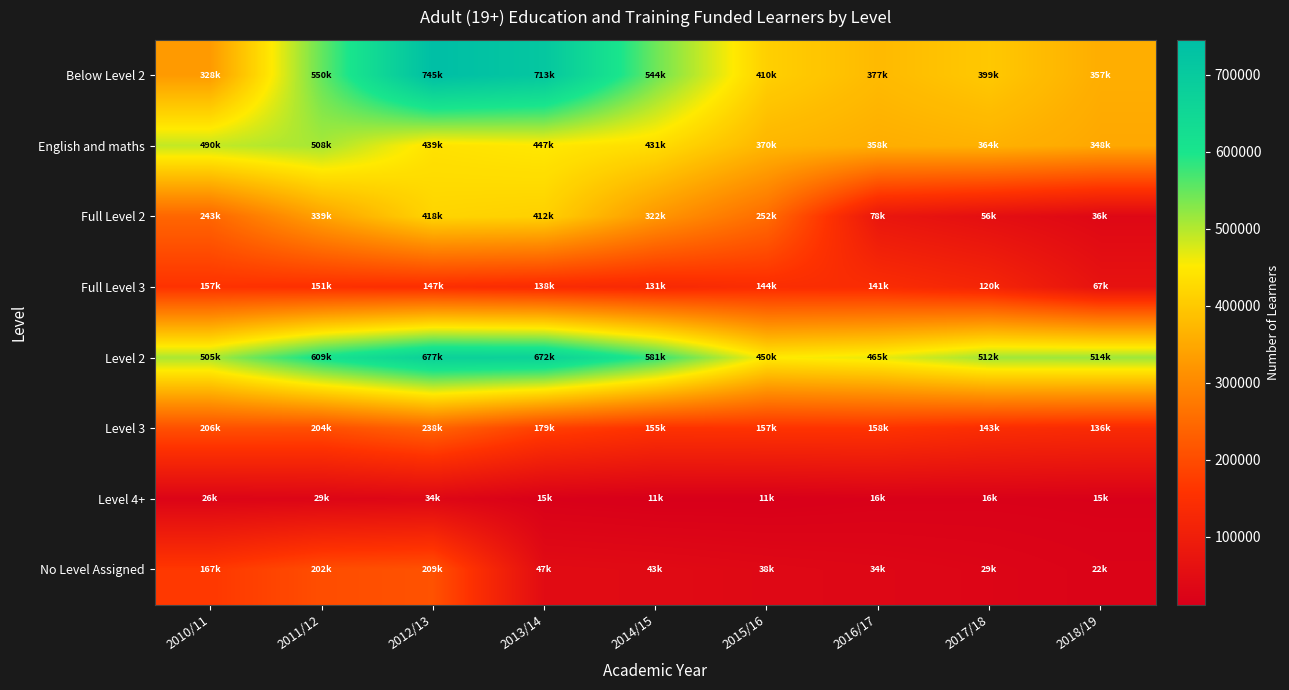

Reading left to right, transcribe all the data shown in this chart.

Below Level 2: 2010/11=328000	2011/12=550500	2012/13=745300	2013/14=713800	2014/15=544600	2015/16=410400	2016/17=377200	2017/18=399000	2018/19=357700
English and maths: 2010/11=490200	2011/12=508400	2012/13=439000	2013/14=447700	2014/15=431500	2015/16=370300	2016/17=358400	2017/18=364000	2018/19=348500
Full Level 2: 2010/11=243200	2011/12=339300	2012/13=418900	2013/14=412800	2014/15=322500	2015/16=252800	2016/17=78300	2017/18=56300	2018/19=36100
Full Level 3: 2010/11=157300	2011/12=151000	2012/13=147400	2013/14=138100	2014/15=131400	2015/16=144100	2016/17=141400	2017/18=120100	2018/19=67200
Level 2: 2010/11=505900	2011/12=609000	2012/13=677500	2013/14=672700	2014/15=581800	2015/16=450000	2016/17=465800	2017/18=512100	2018/19=514600
Level 3: 2010/11=206300	2011/12=204700	2012/13=238900	2013/14=179600	2014/15=155700	2015/16=157500	2016/17=158700	2017/18=143300	2018/19=136600
Level 4+: 2010/11=26700	2011/12=29900	2012/13=34500	2013/14=15600	2014/15=11900	2015/16=11900	2016/17=16100	2017/18=16900	2018/19=15700
No Level Assigned: 2010/11=167100	2011/12=202900	2012/13=209900	2013/14=47000	2014/15=43800	2015/16=38400	2016/17=34100	2017/18=29300	2018/19=22800